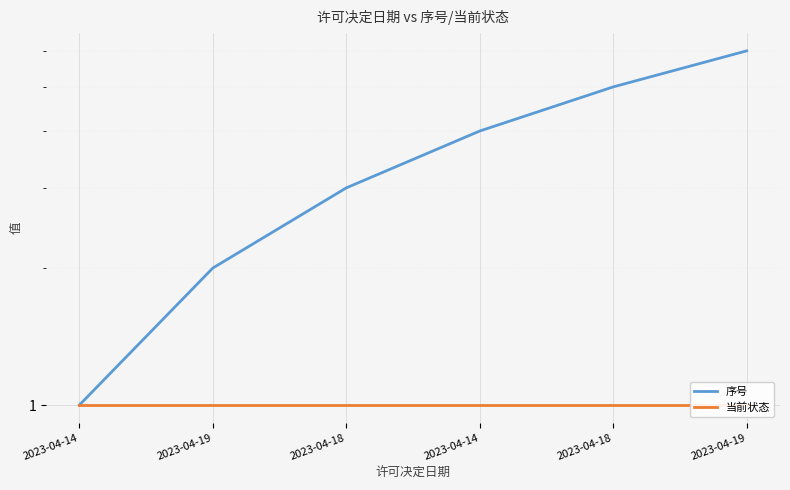

True or false: 序号 has more than 0 points higher than both neighbors.

False